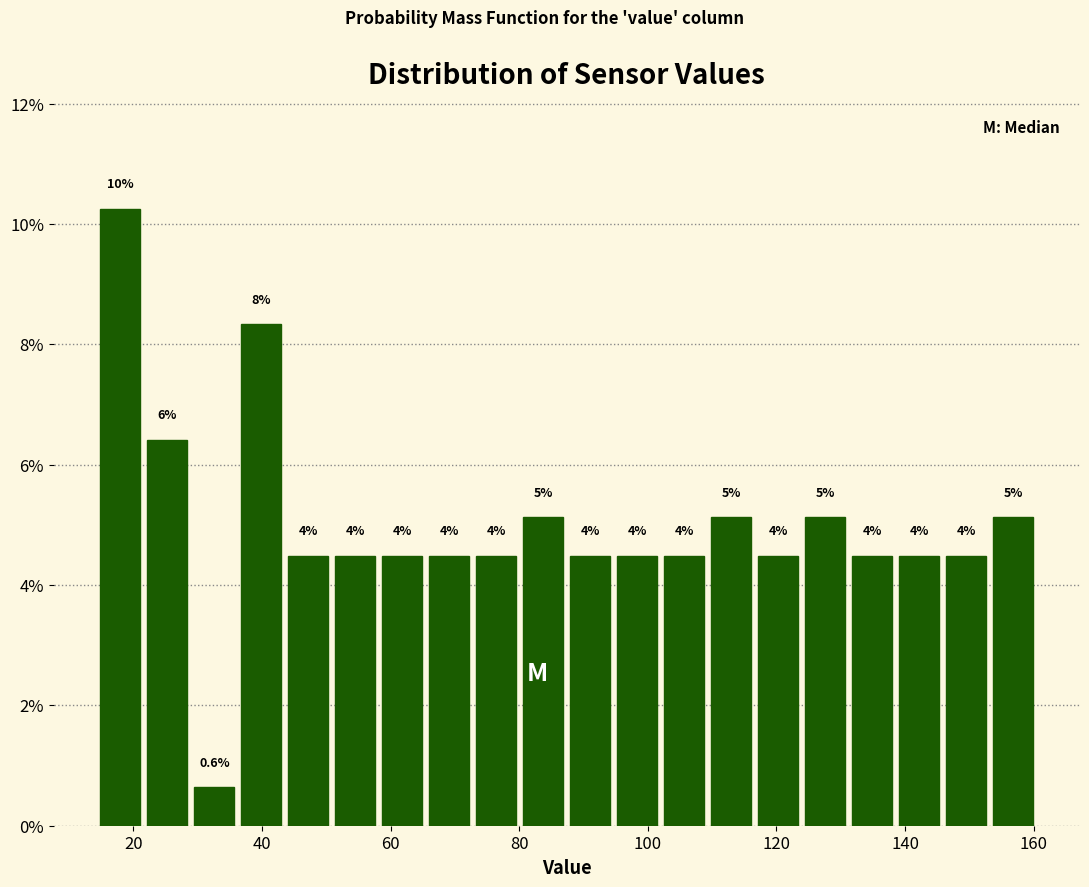

Around what value on the x-axis is the tallest bar? Give the approximate position of its centre, as read against the axis.

18